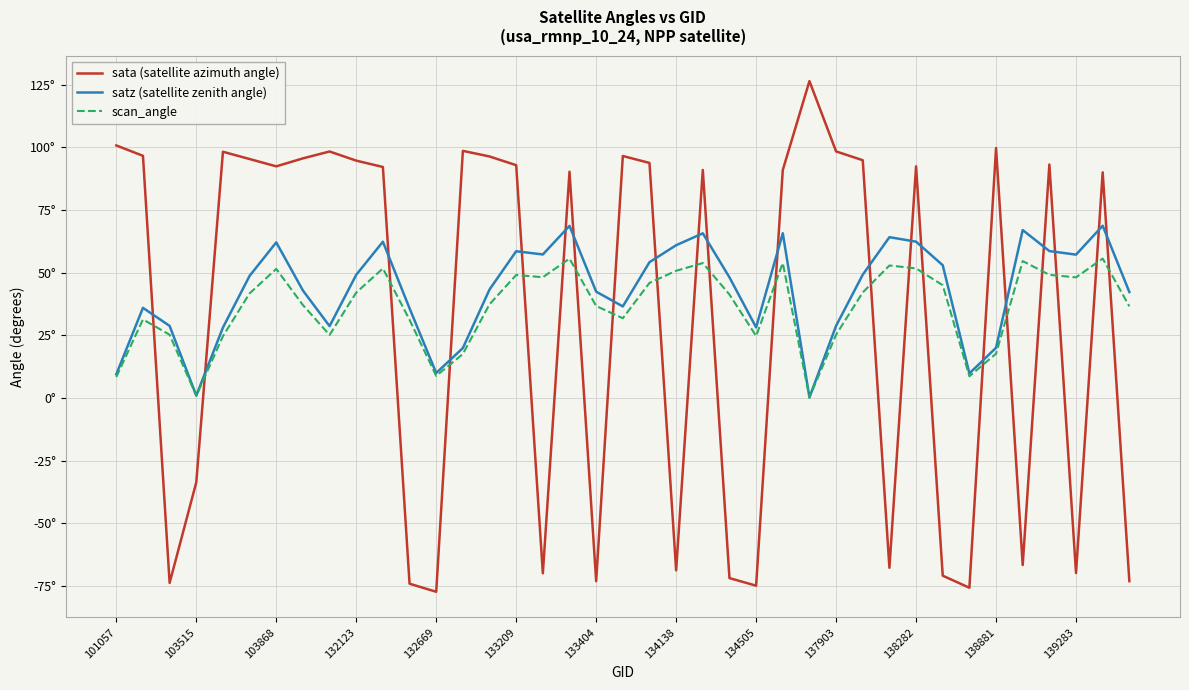

What is the lowest value of the sata (satellite azimuth angle) series?

-77.3